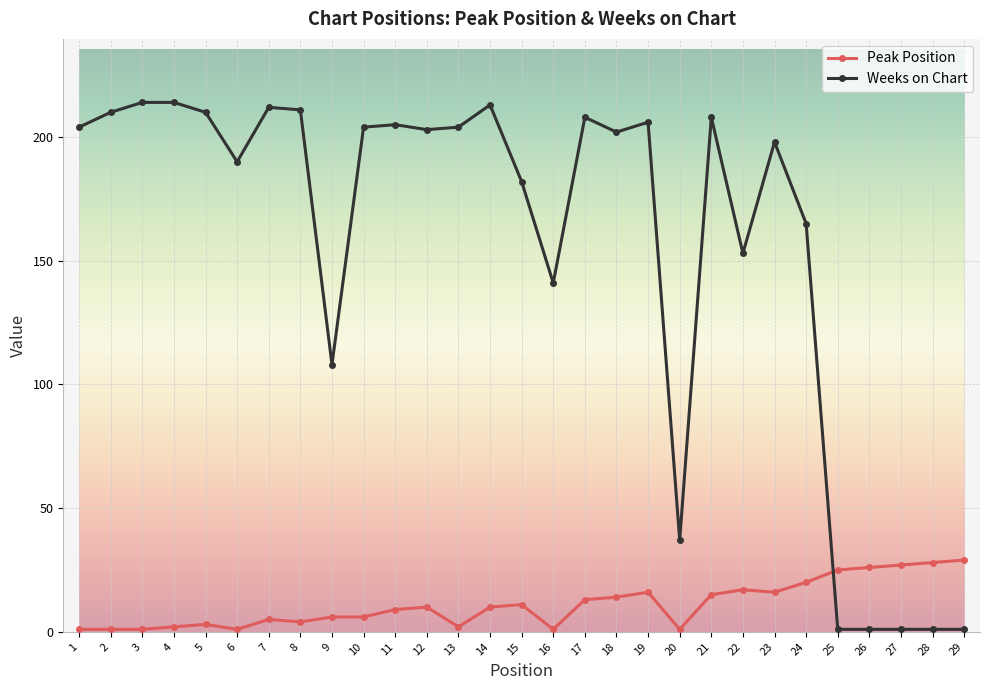

How many values in the Weeks on Chart series are below 203?

14